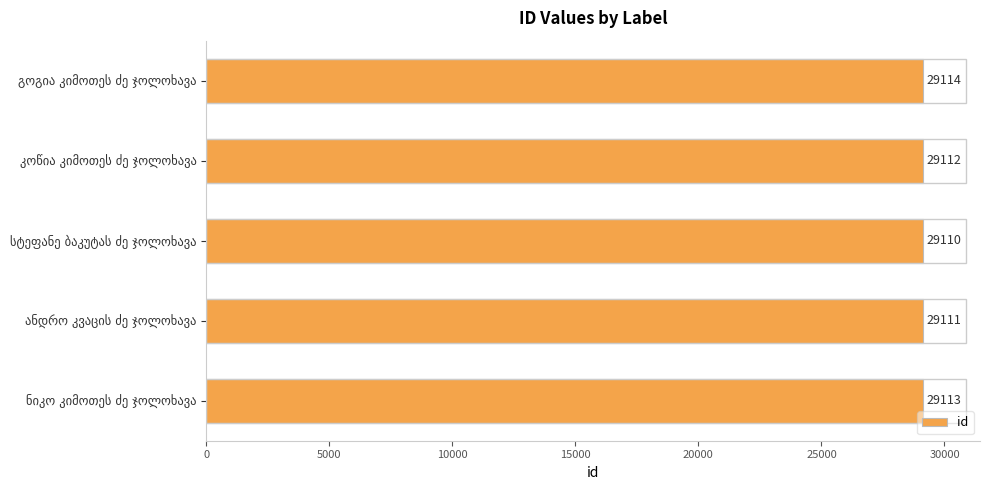

What is the smallest value displayed?

29110